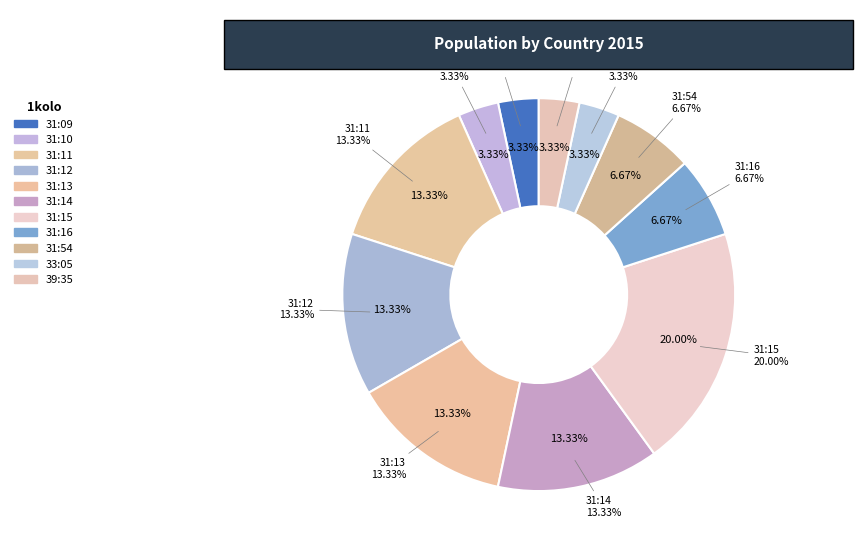

What percentage is the 31:11 slice, to the nearest percent?

13%